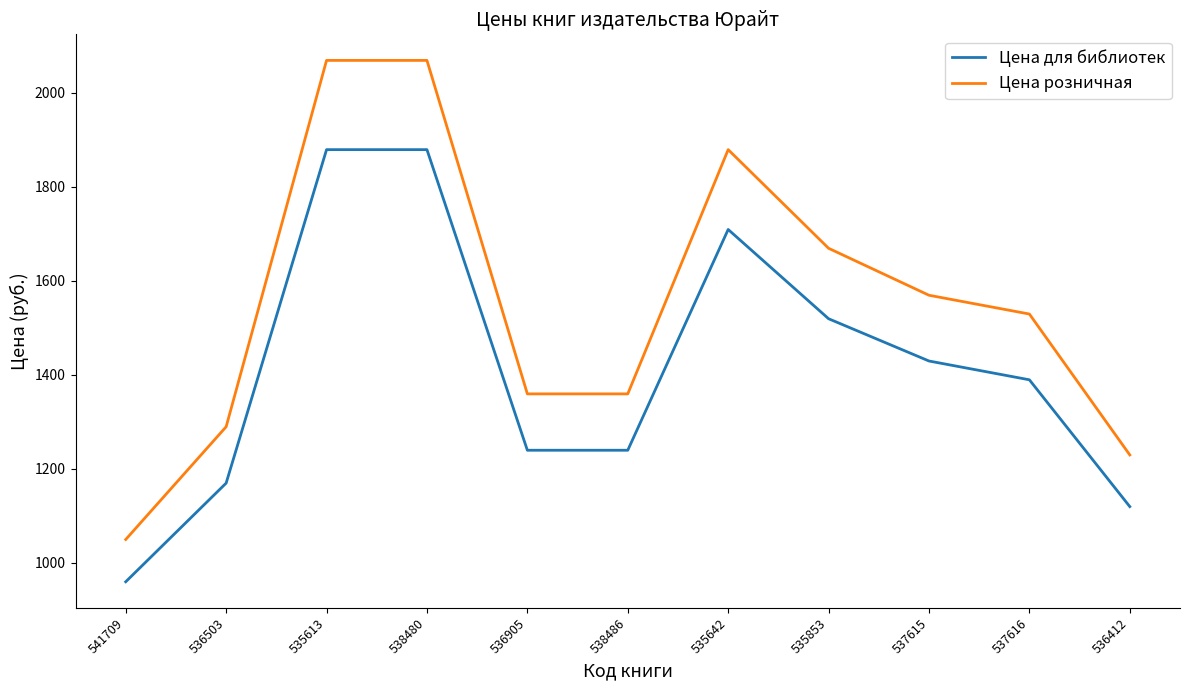

What is the total value across all series at 536905?

2598